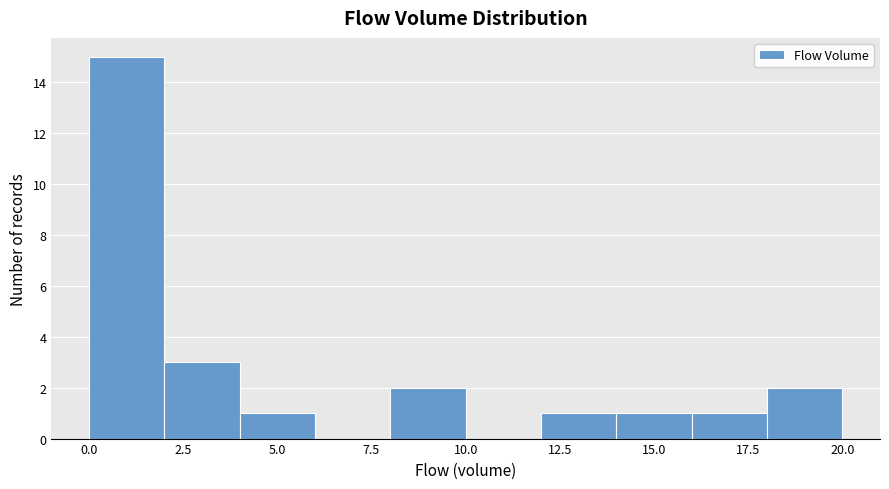

How tall is the bar that spans 12 to 14 on the x-axis? The values are not printed on the chart, so give them approximately, as read against the axis.

1